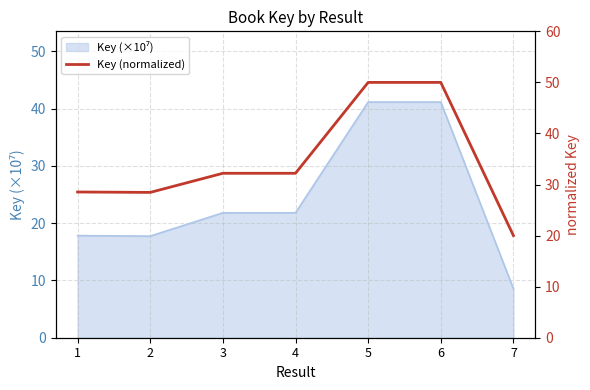

At which label is the value closest to 35?

3